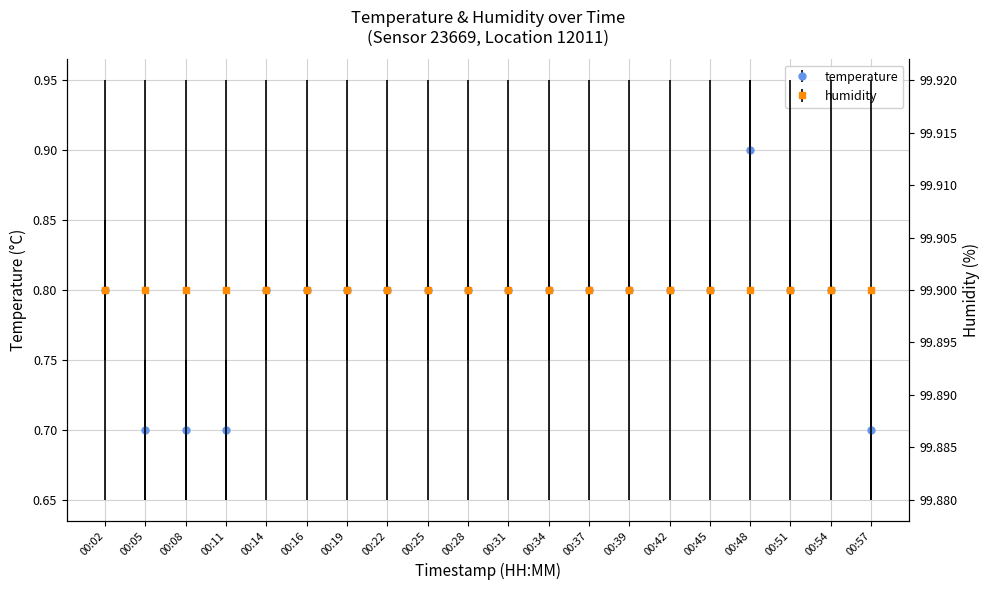

Reading right to left, list all the values displayed in this chart.

00:57=0.7	00:54=0.8	00:51=0.8	00:48=0.9	00:45=0.8	00:42=0.8	00:39=0.8	00:37=0.8	00:34=0.8	00:31=0.8	00:28=0.8	00:25=0.8	00:22=0.8	00:19=0.8	00:16=0.8	00:14=0.8	00:11=0.7	00:08=0.7	00:05=0.7	00:02=0.8